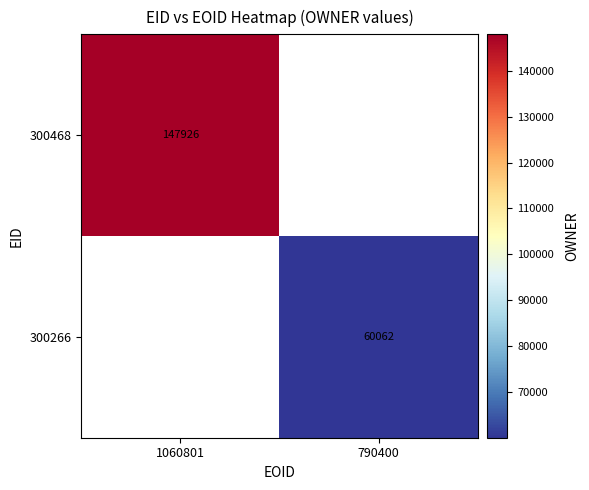

The 300266 series shows 60062 at 790400. True or false?

True